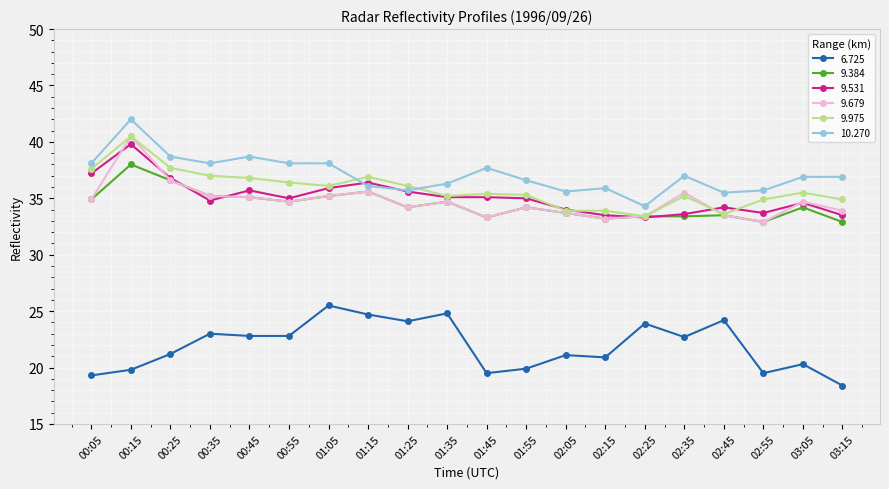

The 6.725 series shows 23.0 at 00:35. True or false?

True